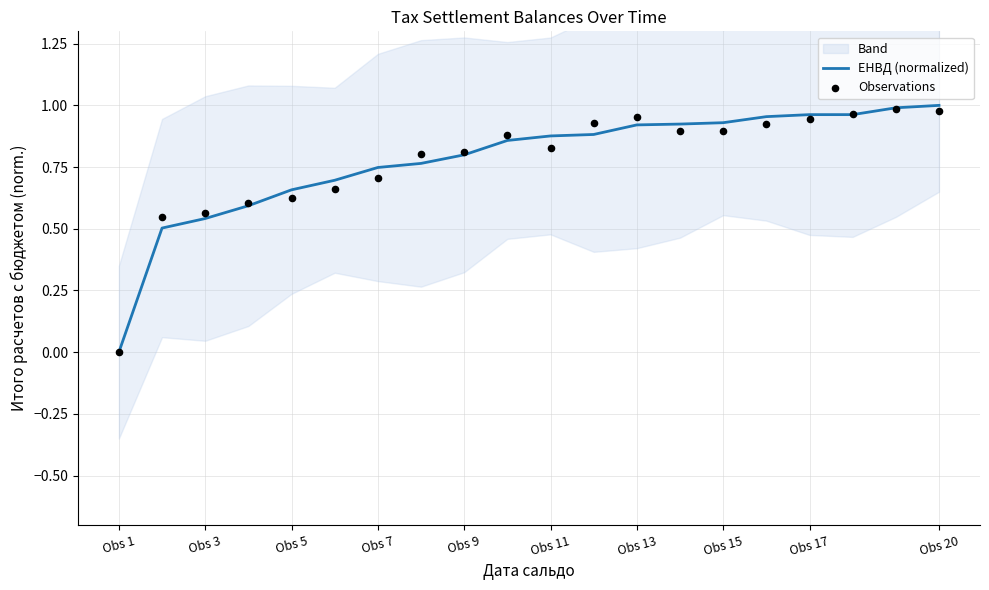

True or false: ЕНВД (normalized) has a value of 0.2 at Obs 3.

False